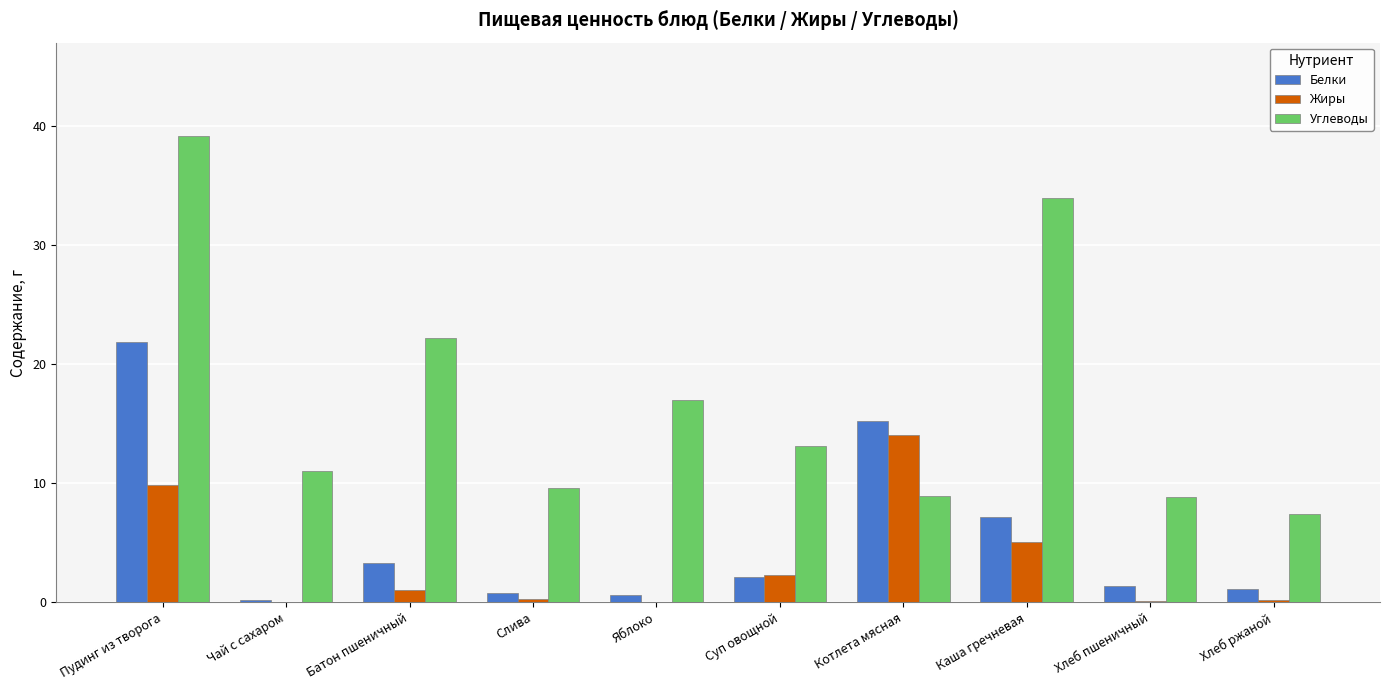

What is the average value of the Углеводы series?

17.1